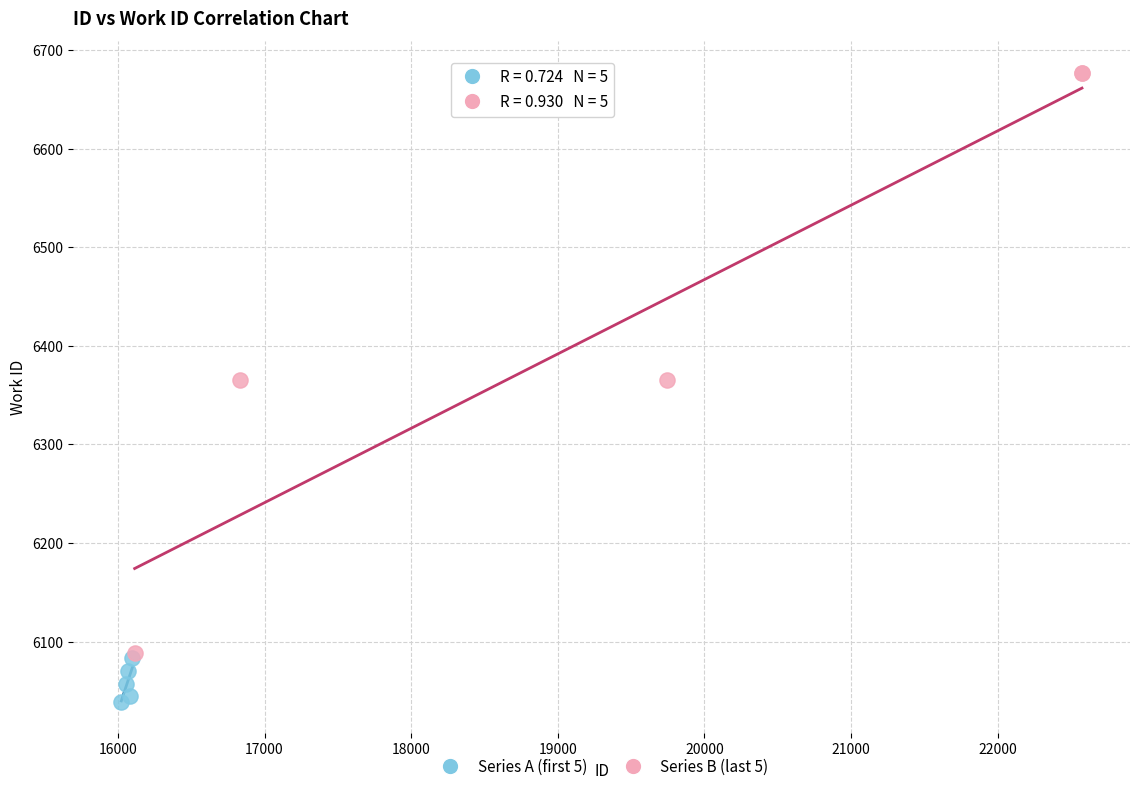

Which series contains the lowest Y value?

Series A (first 5)